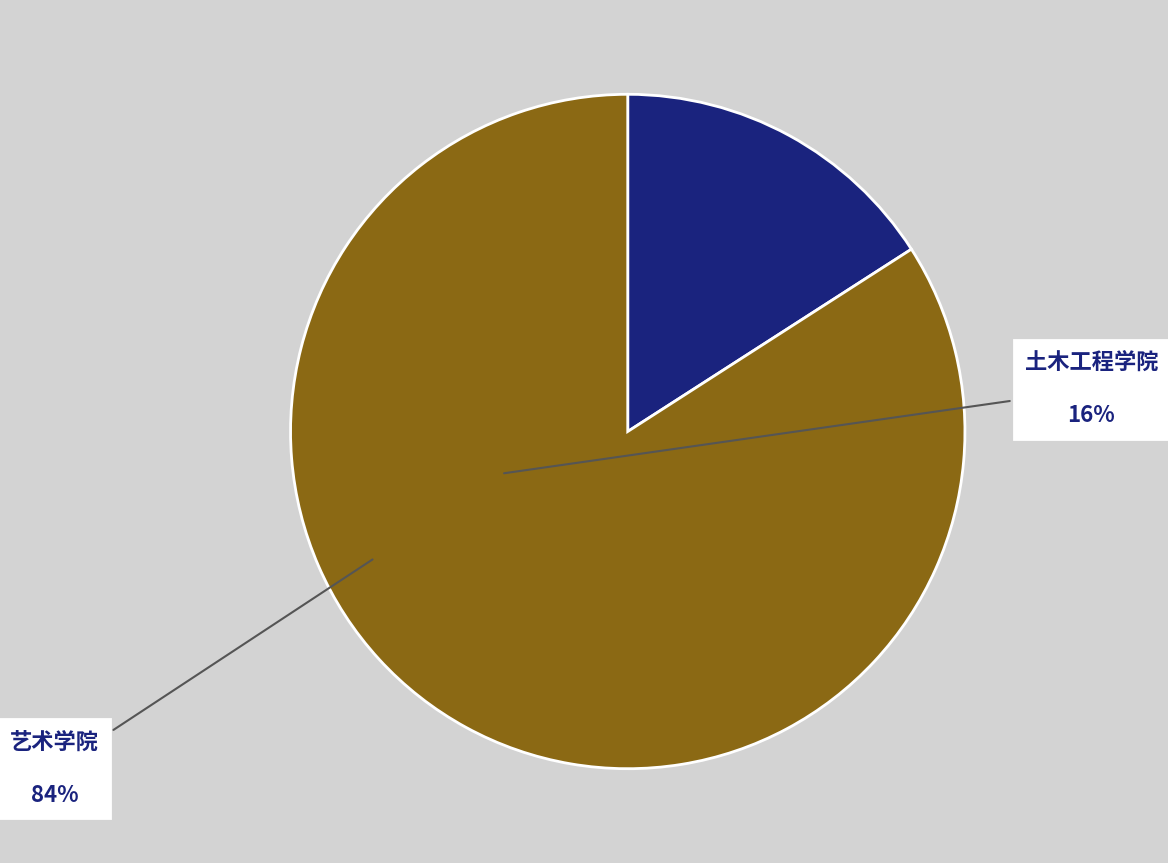

Count the number of slices in the pie.

2